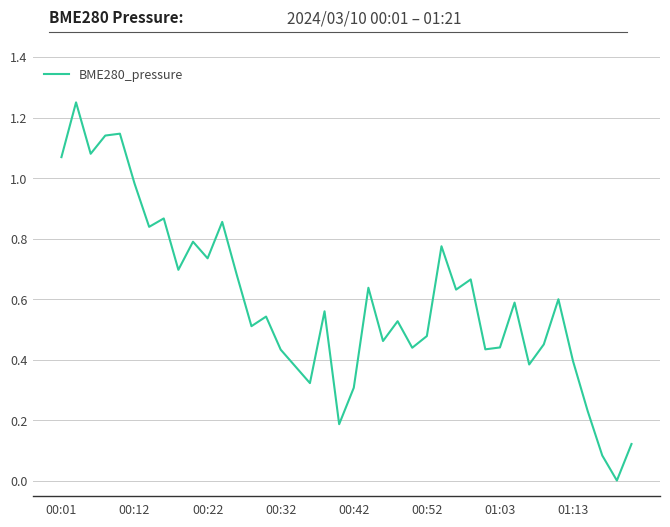

What is the value of the 33rd point from the left?

0.4